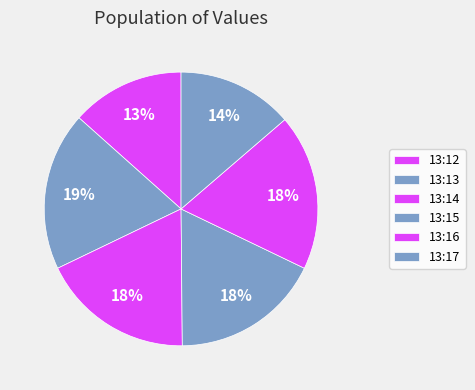

Does any single category account for the majority?

No